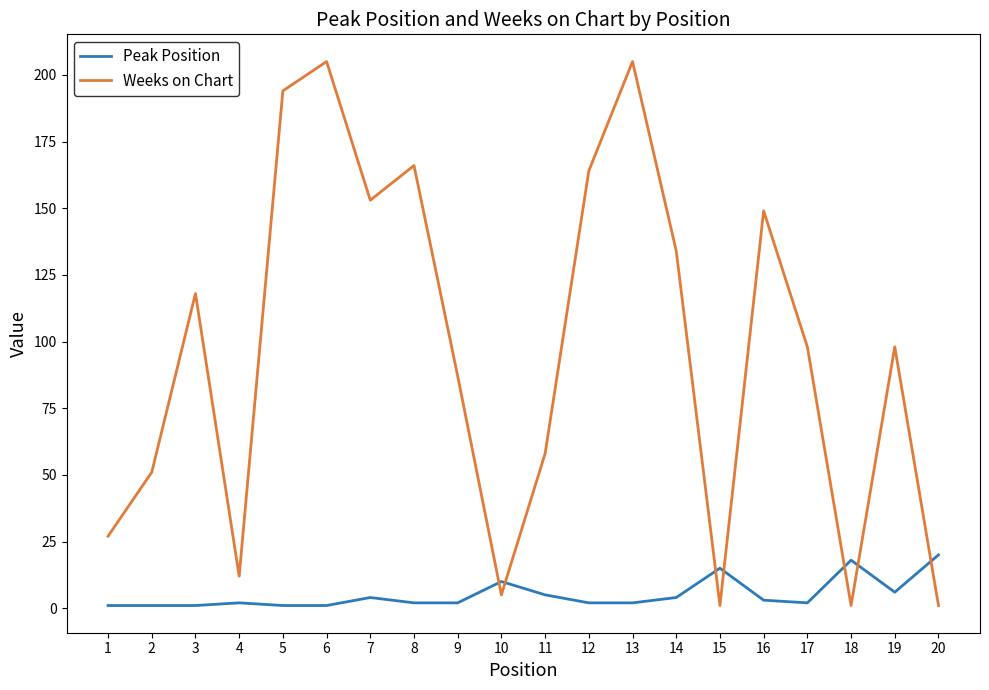

How many lines are shown in the chart?

2